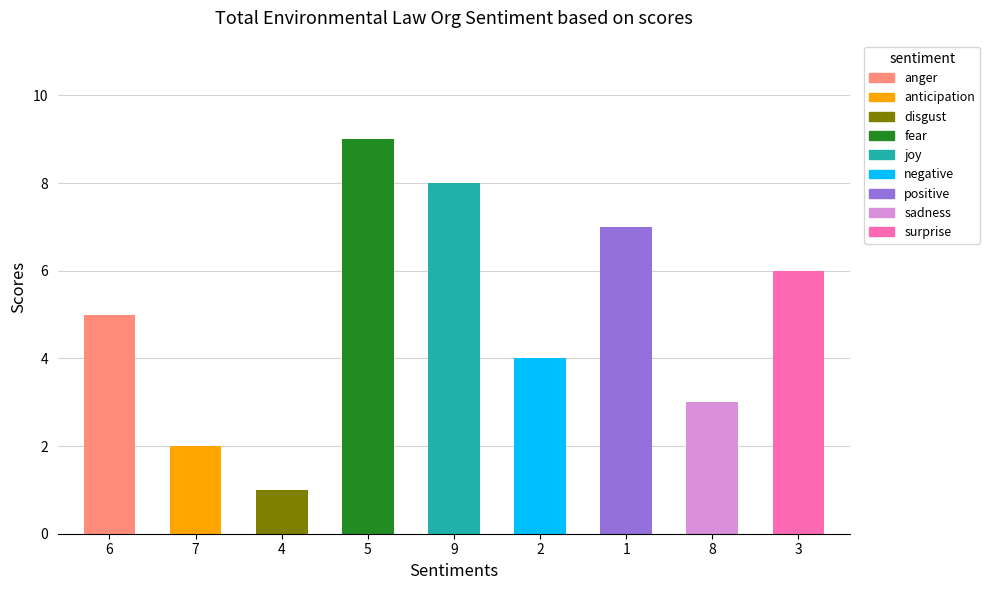

What is the difference between the second highest and minimum values?

7